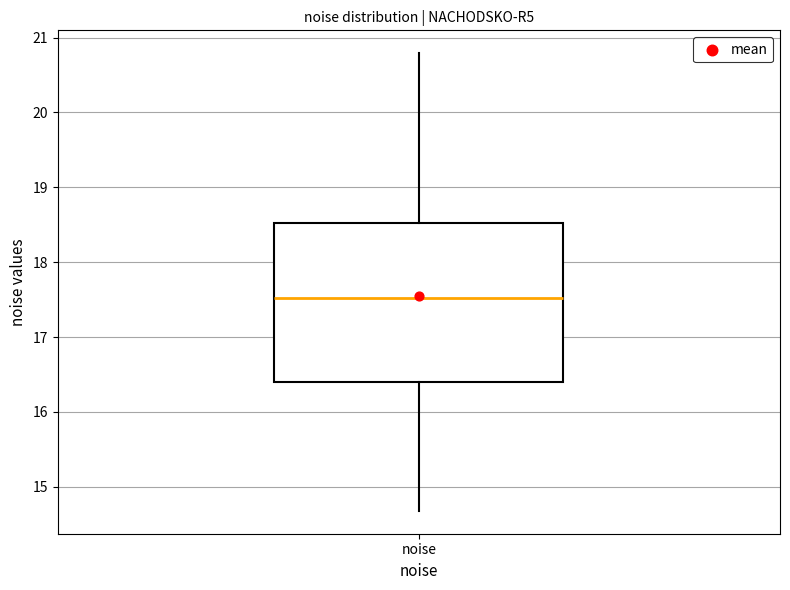

Transcribe this box plot: give where the median line is, the range the box spans, and where the two whiskers end, as read against the y-axis. The values are not printed on the chart, so give them approximately, as read against the axis.

median 17.5, box 16.4 to 18.5, whiskers 14.7 to 20.8